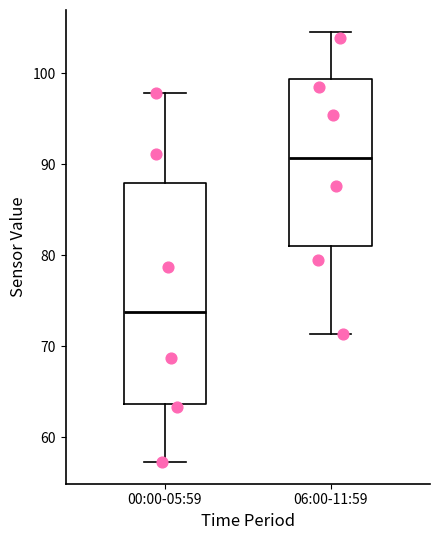

Which box is the tallest, from its lower edge to its upper edge?

00:00-05:59